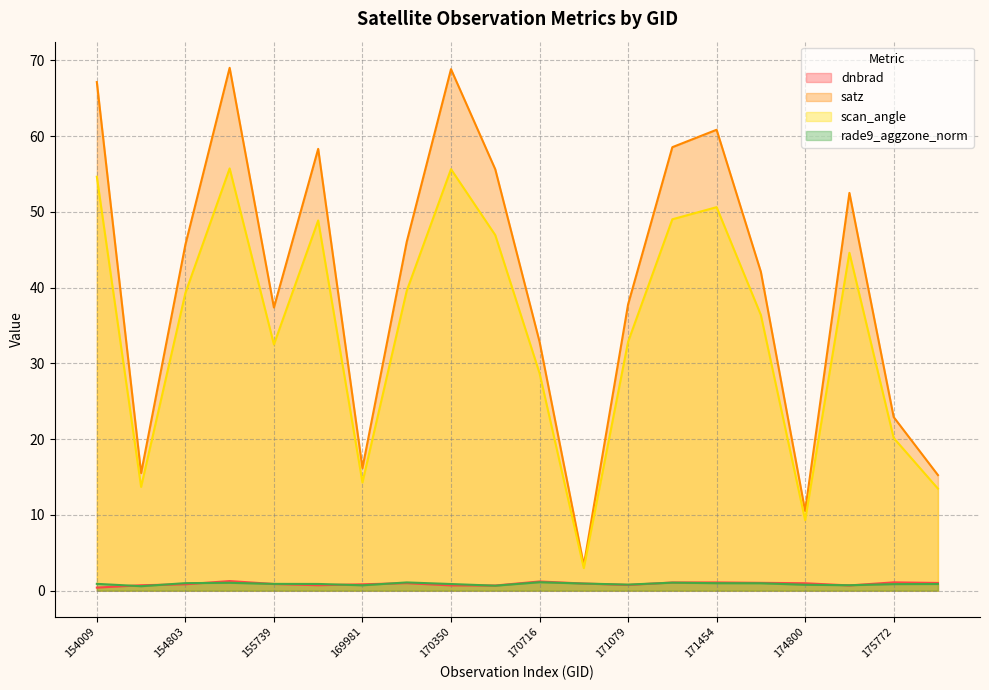

Which series changed the most between 169981 and 171454?

satz